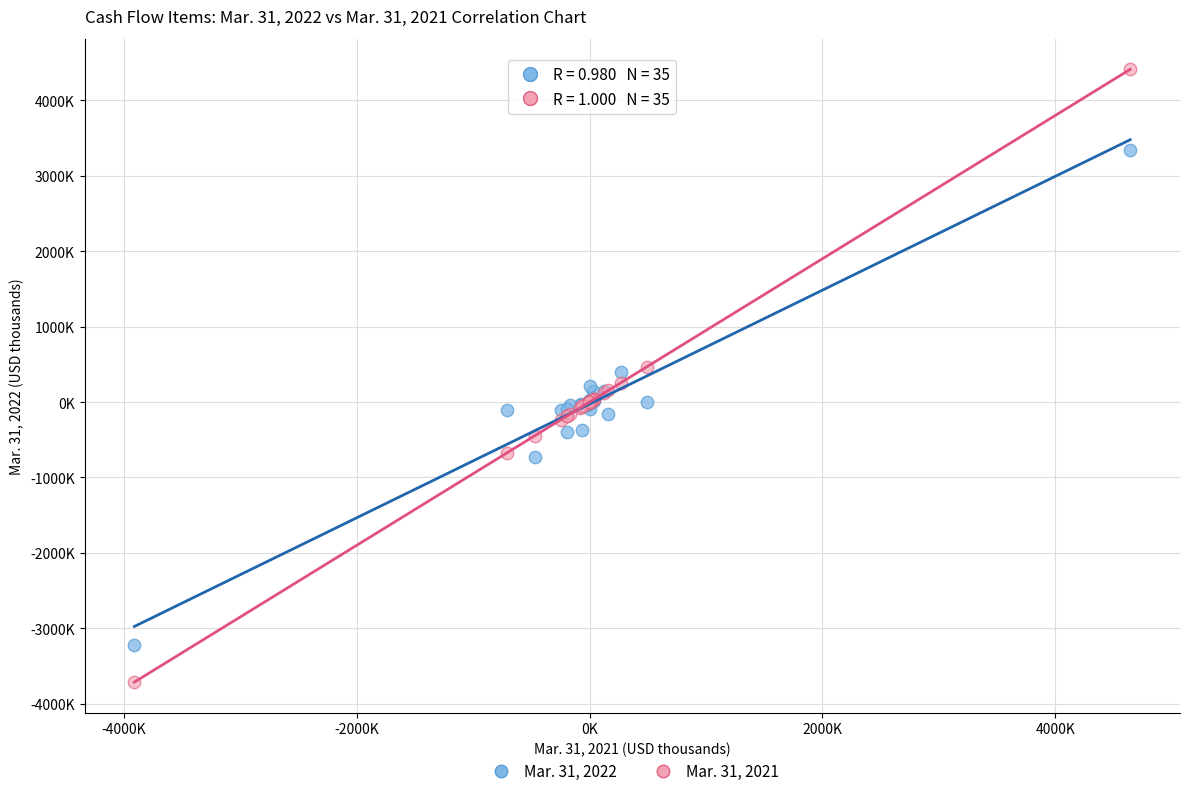

Which series has the widest spread of Y values?

Mar. 31, 2021